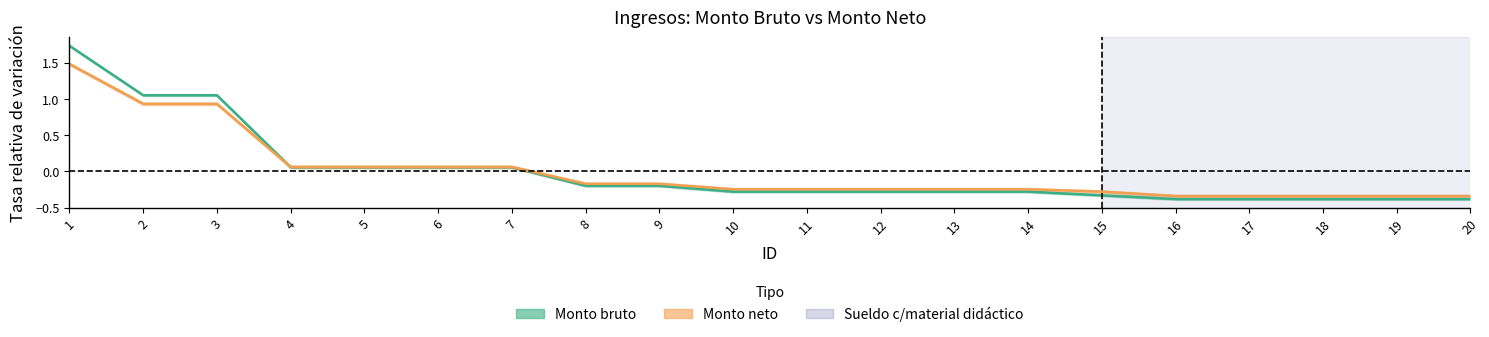

Which category has the lowest value in the Monto neto series?

16